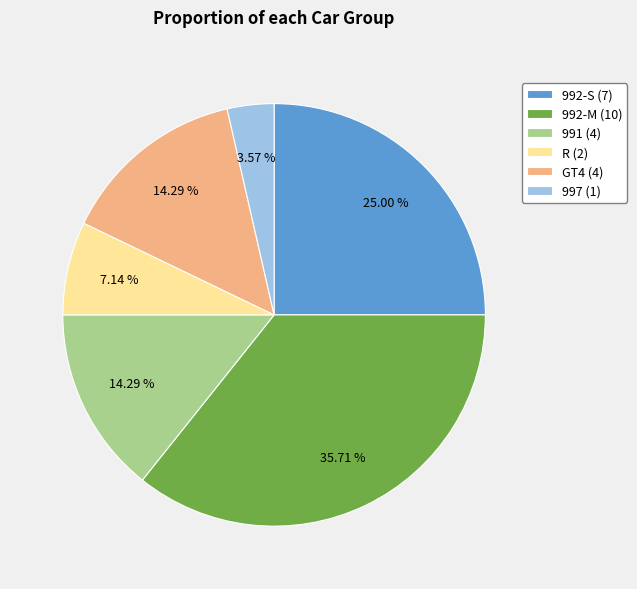

To the nearest percent, what is the combined percentage of R and 992-M?

43%